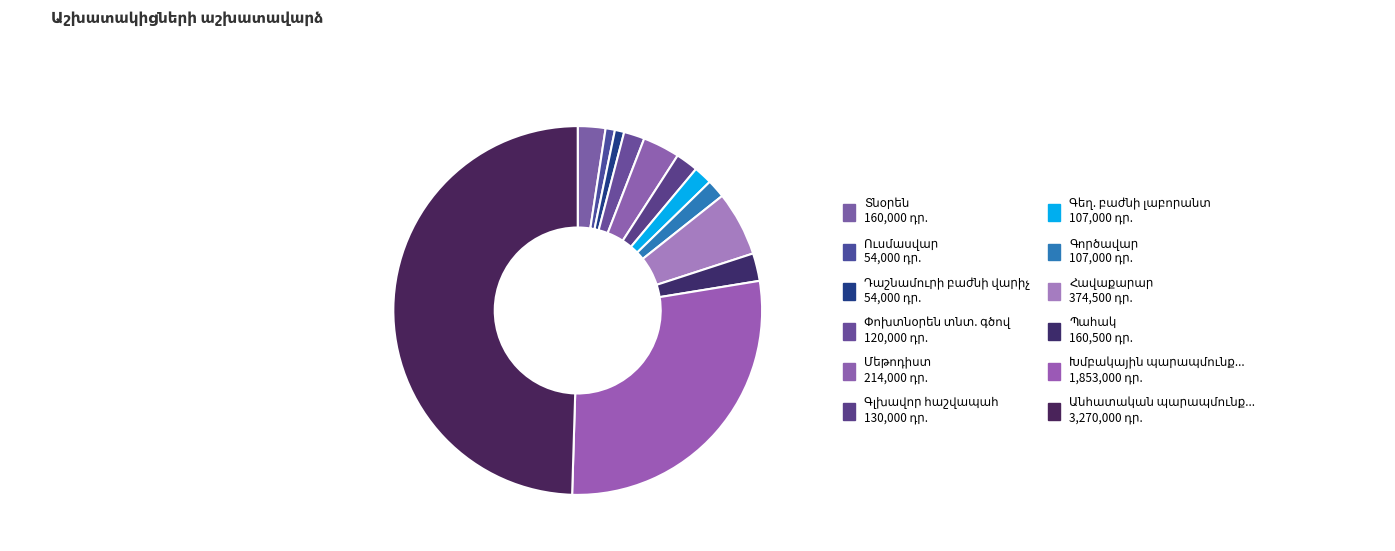

To the nearest percent, what portion does Ուսմասվար represent?

1%